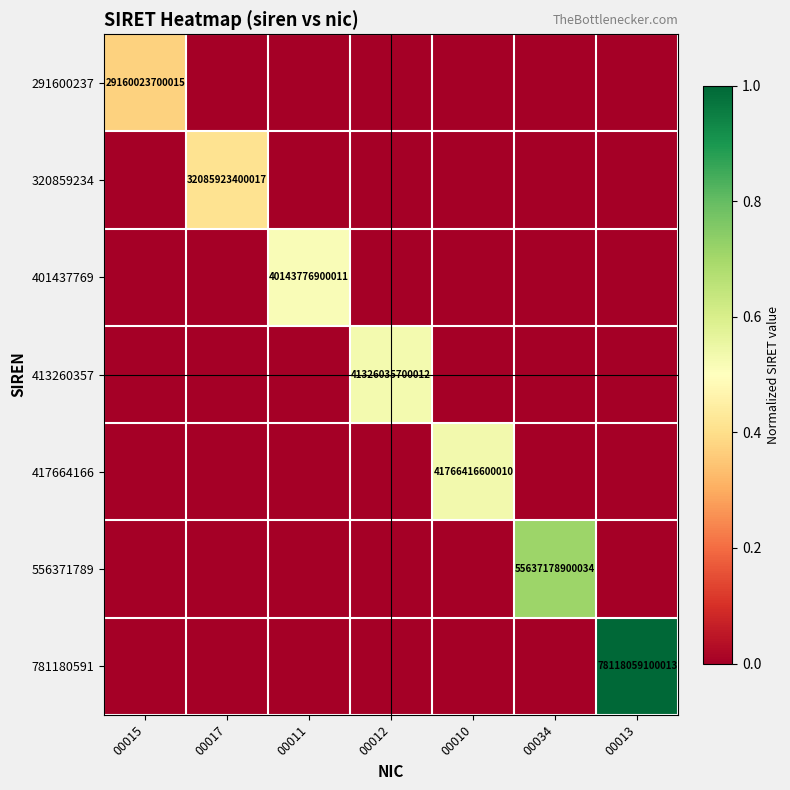

Between 00015 and 00013, which series saw the biggest shift?

781180591